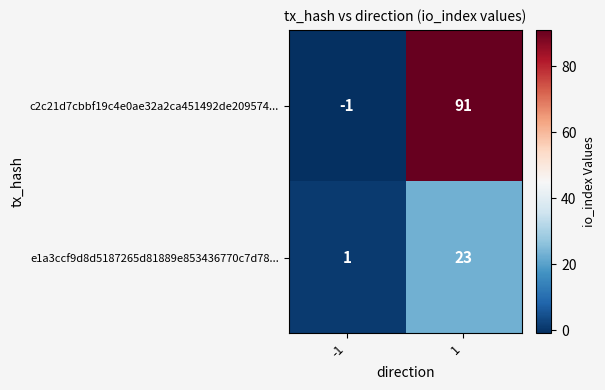

Which series has the largest total across all categories?

c2c21d7cbbf19c4e0ae32a2ca451492de209574...